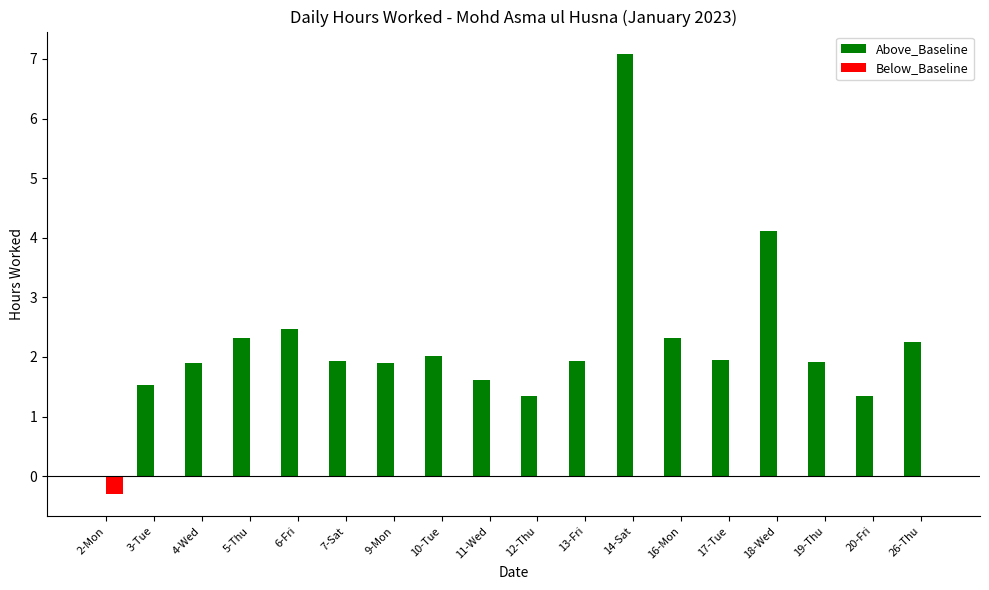

What is the total value across all series at 7-Sat?

1.9